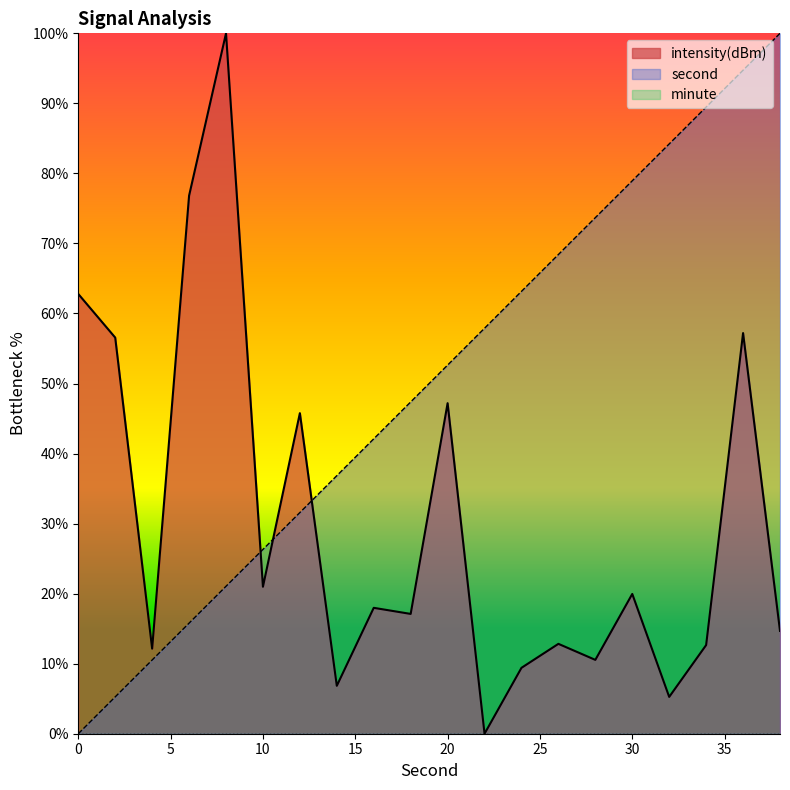

How many interior local peaks does the intensity series have?

7